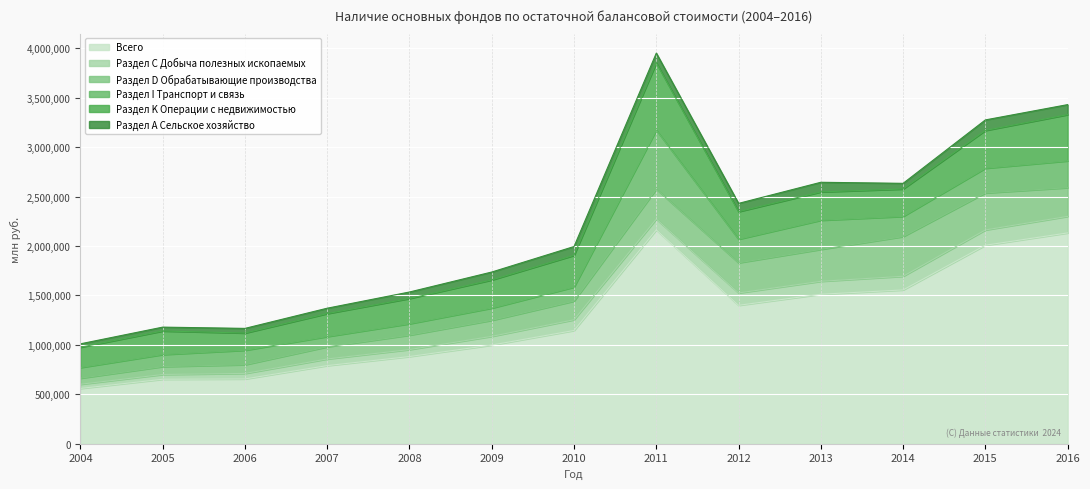

Which category has the lowest value in the Раздел С Добыча полезных ископаемых series?

2004